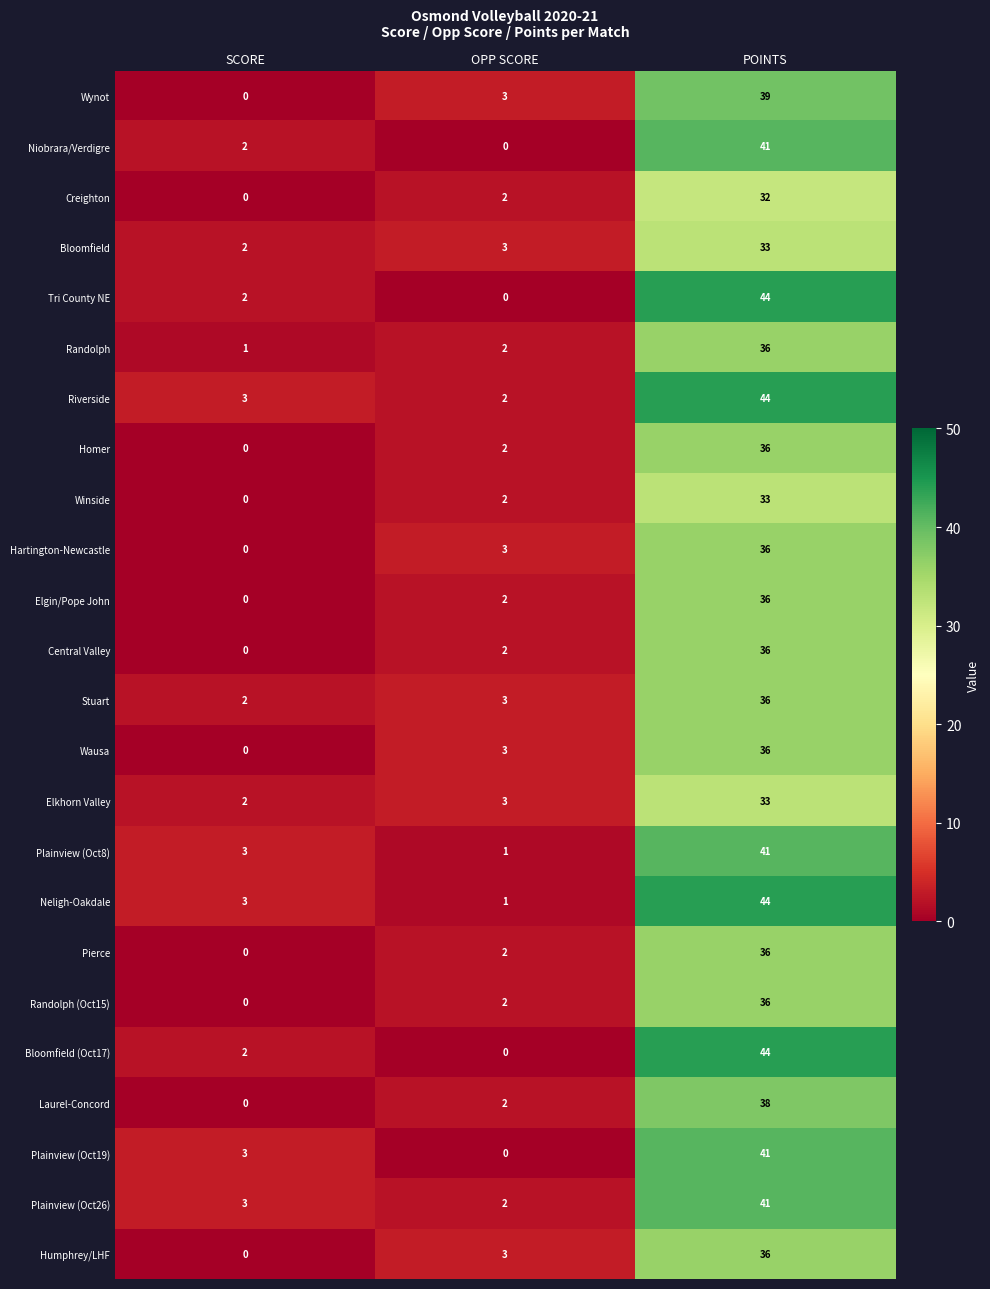

What is the difference between the Wausa values at POINTS and SCORE?

36